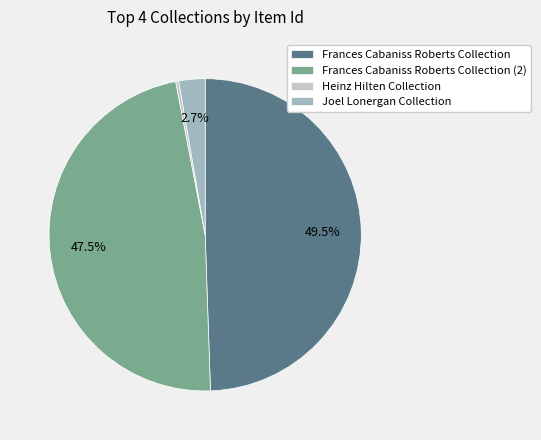

Combined, what portion of the pie is Frances Cabaniss Roberts Collection (2) and Joel Lonergan Collection?

50.2%